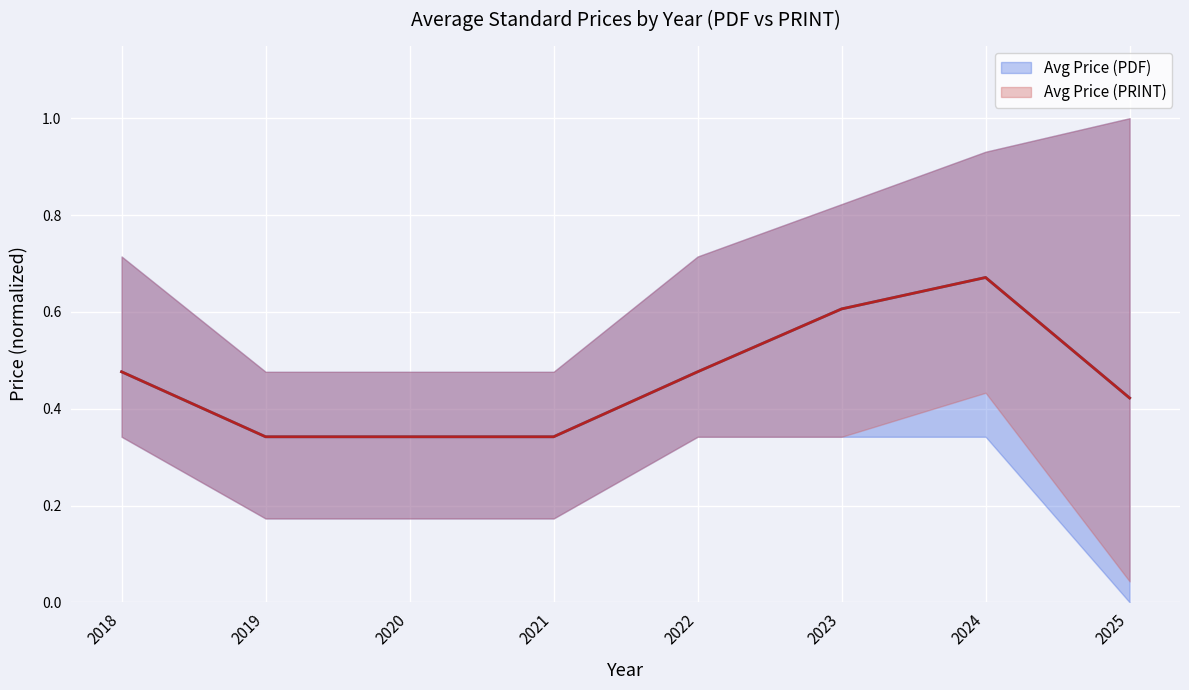

Rank the series by their maximum value, from highest to lowest.

Avg Price (PDF), Avg Price (PRINT)